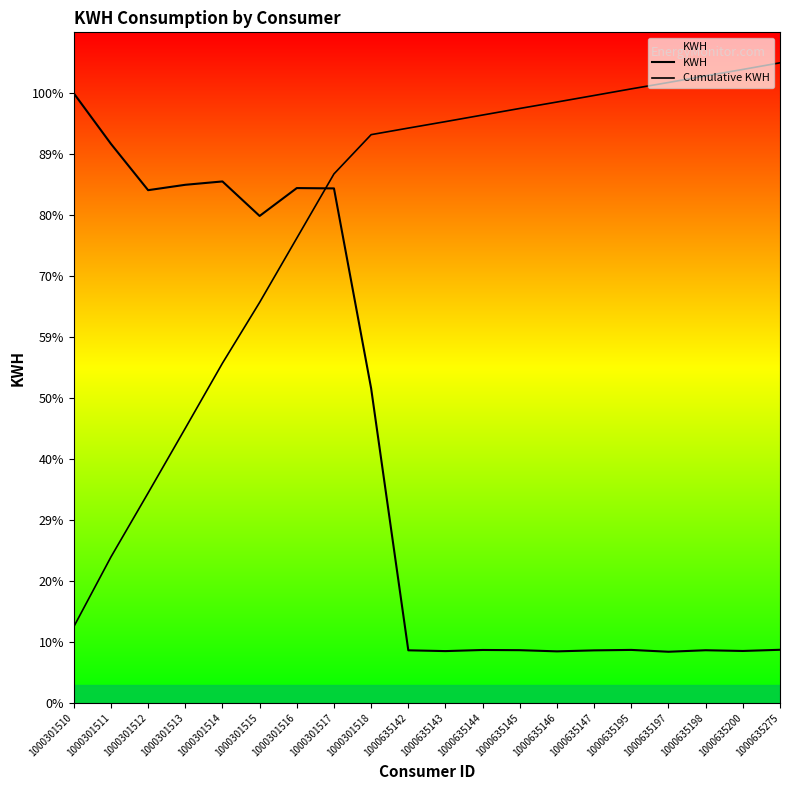

What value does the KWH series have at 1000301510?

9293.0